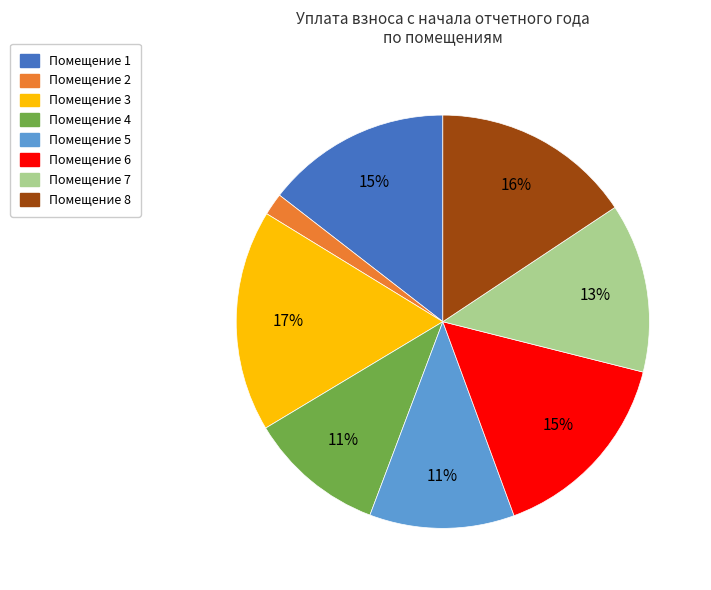

Does any single category account for the majority?

No